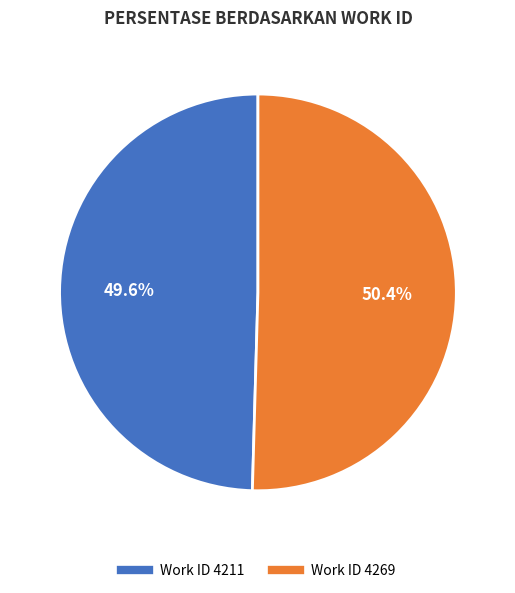

To the nearest percent, what is the average slice percentage?

50%